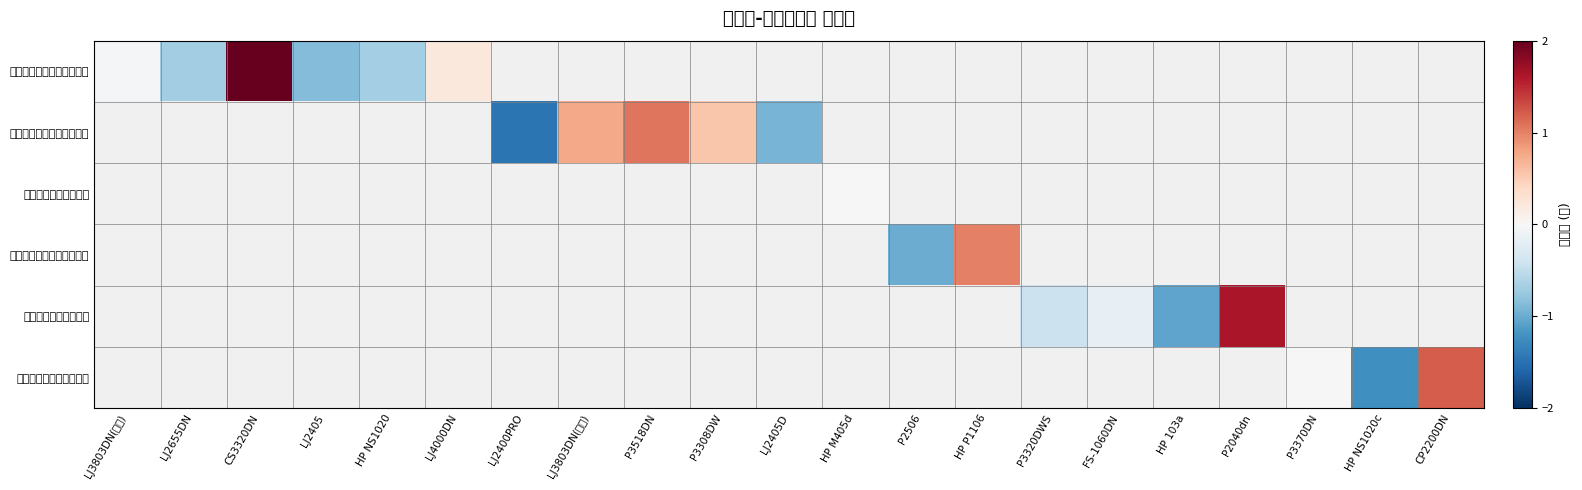

Rank the series at P3370DN from highest to lowest value.

安吉联志网络科技有限公司, 安吉联盛网络科技有限公司, 湖州朋渤贸易有限公司, 安吉硕达网络科技有限公司, 湖州聚恒贸易有限公司, 安吉广盈网络技术服务部